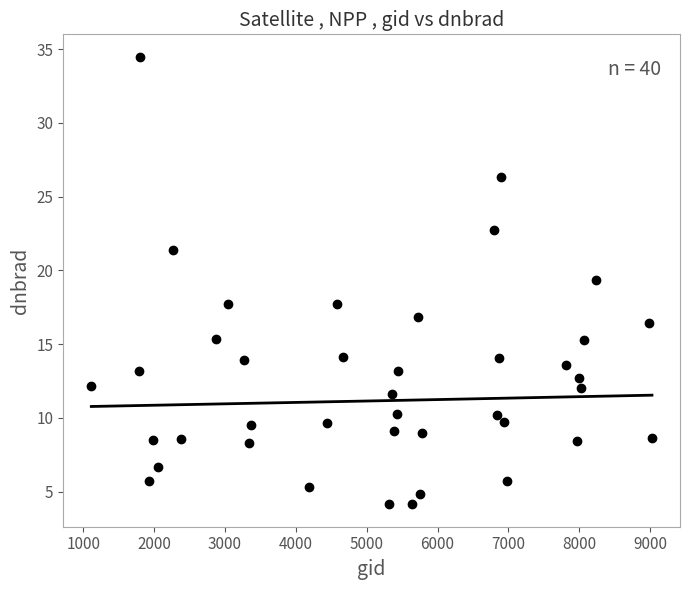

What is the range of Y values (max minus min)?

30.3